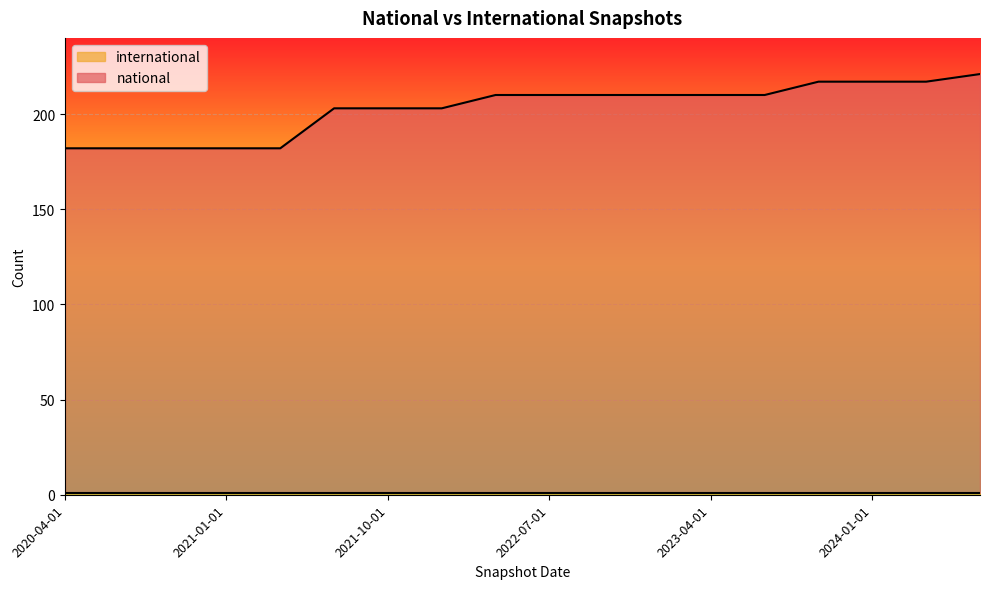

True or false: the data has more than 1 interior local peaks.

False